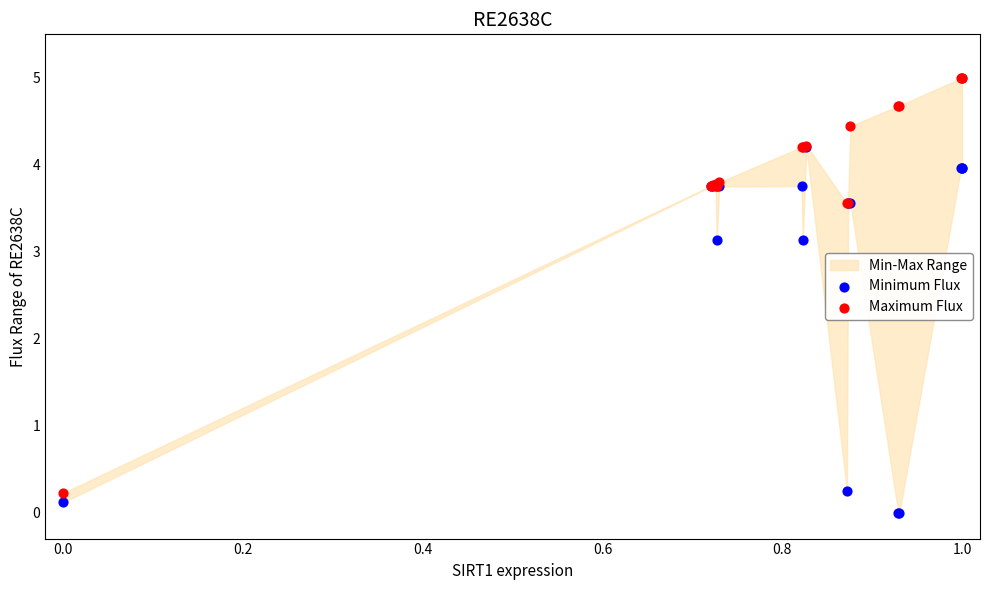

Which series has the largest Y range (max minus min)?

Maximum Flux